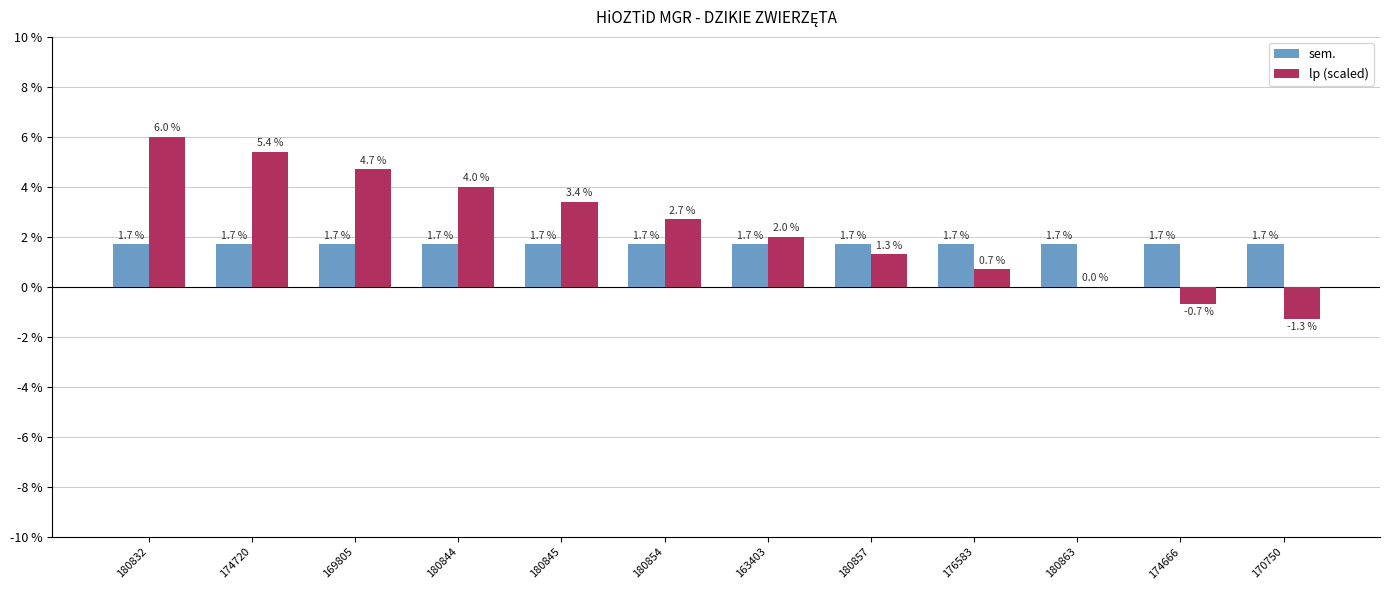

Are the bars horizontal?

No